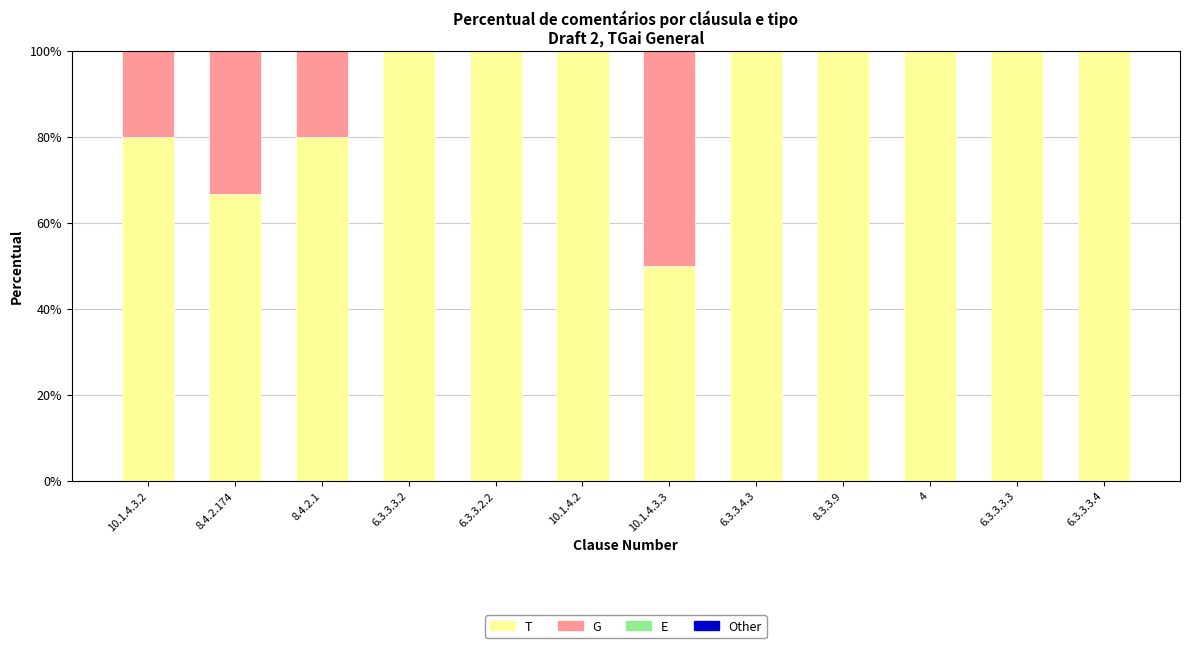

True or false: T has a value of 60.3 at 4.

False